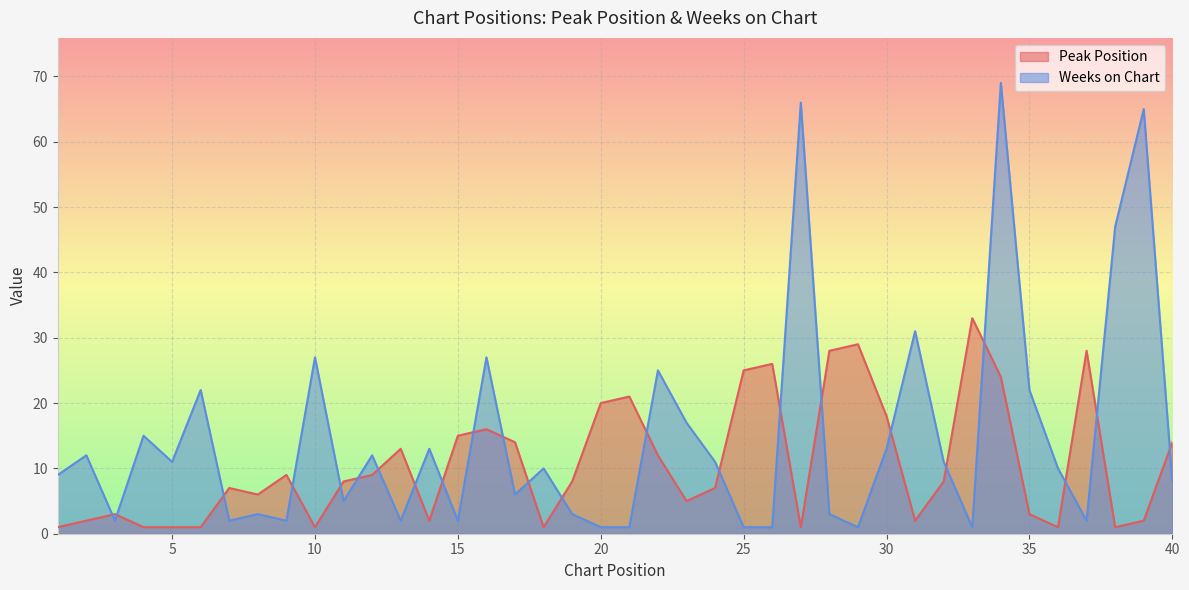

Where is Weeks on Chart nearest to the value 35?

31